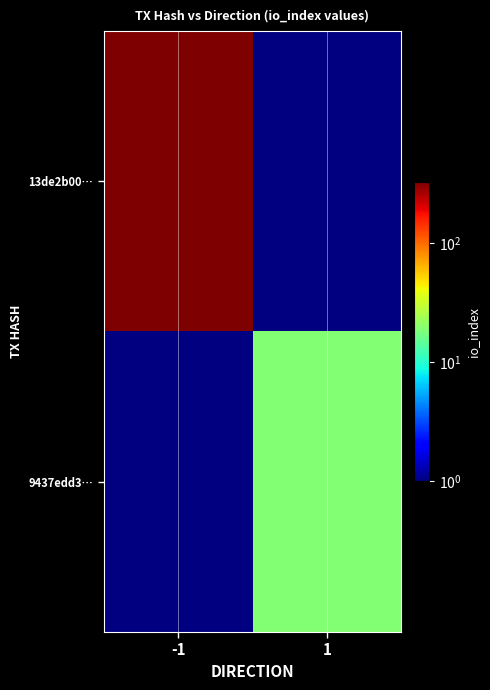

List the series in order of their peak value, lowest first.

9437edd3…, 13de2b00…